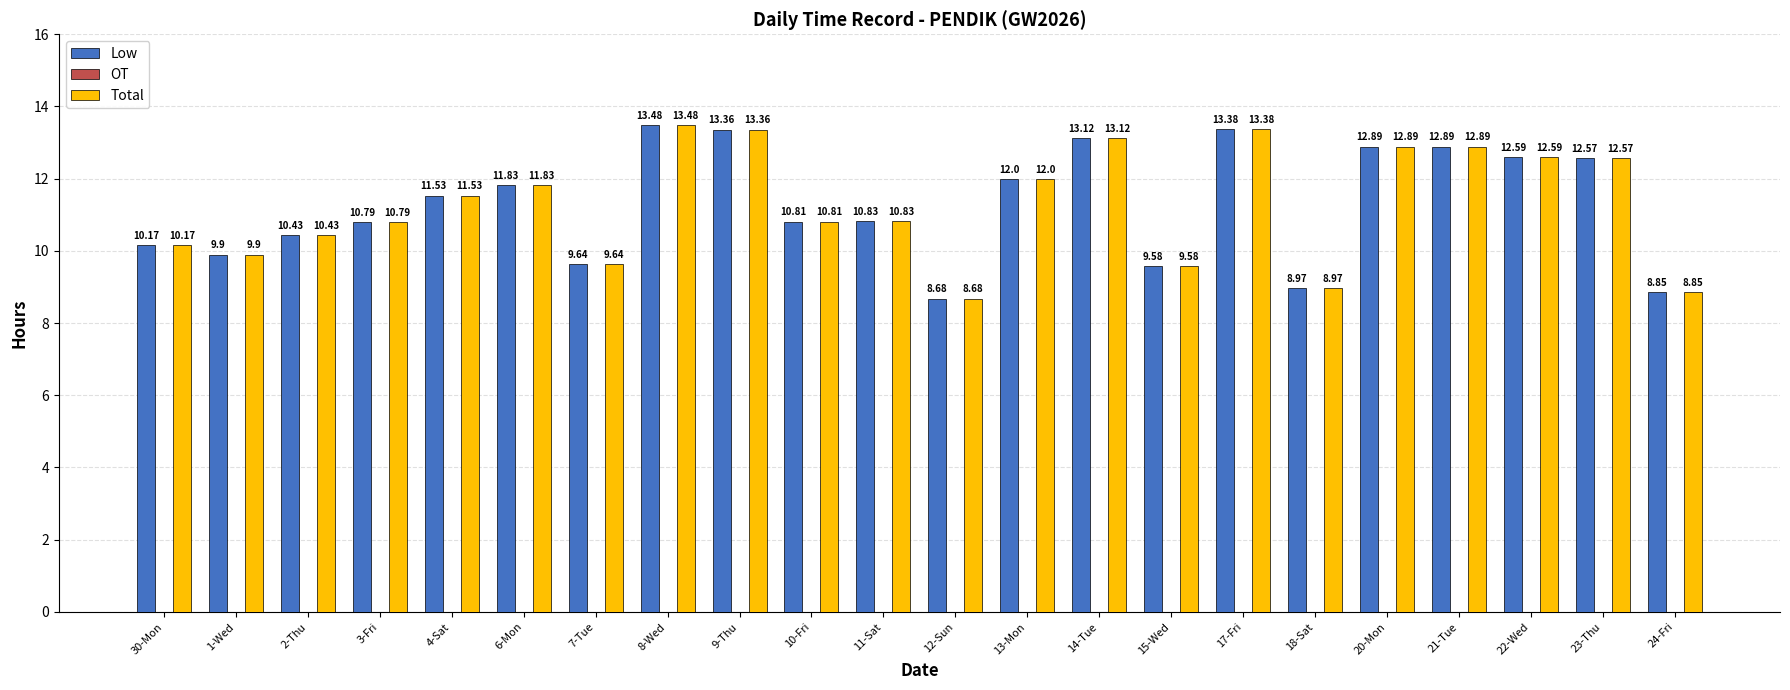

The value of Total at 21-Tue is 12.9. True or false?

True